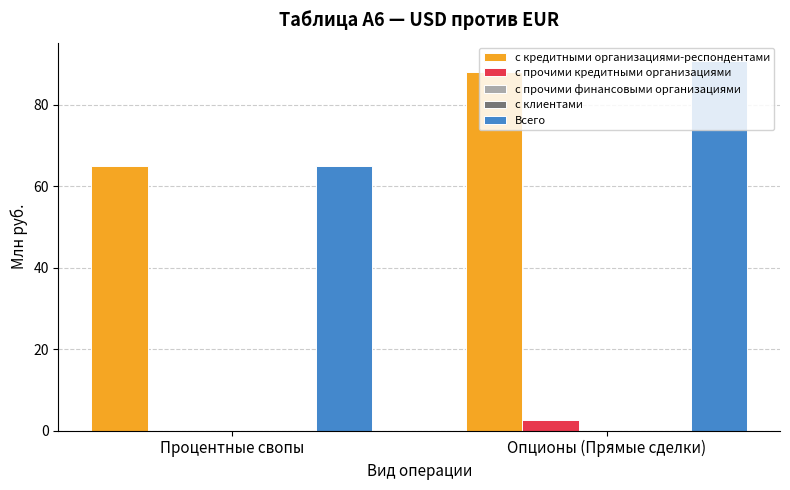

Does the chart contain any negative values?

No